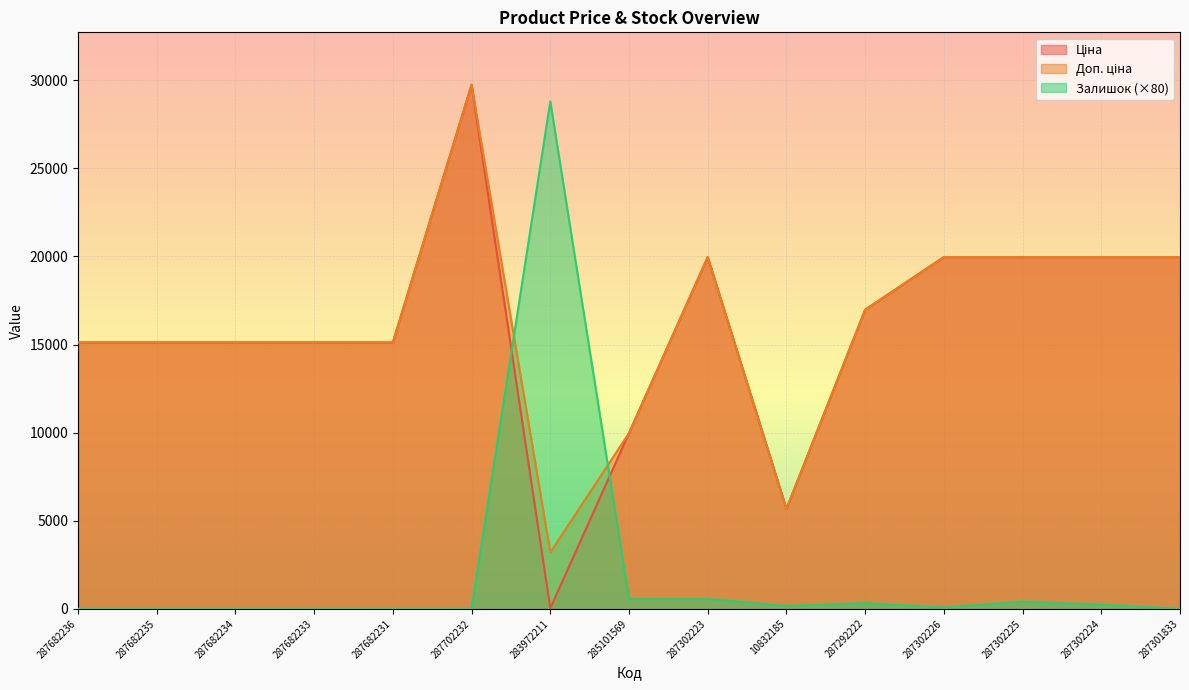

What is the greatest value displayed?

29747.2